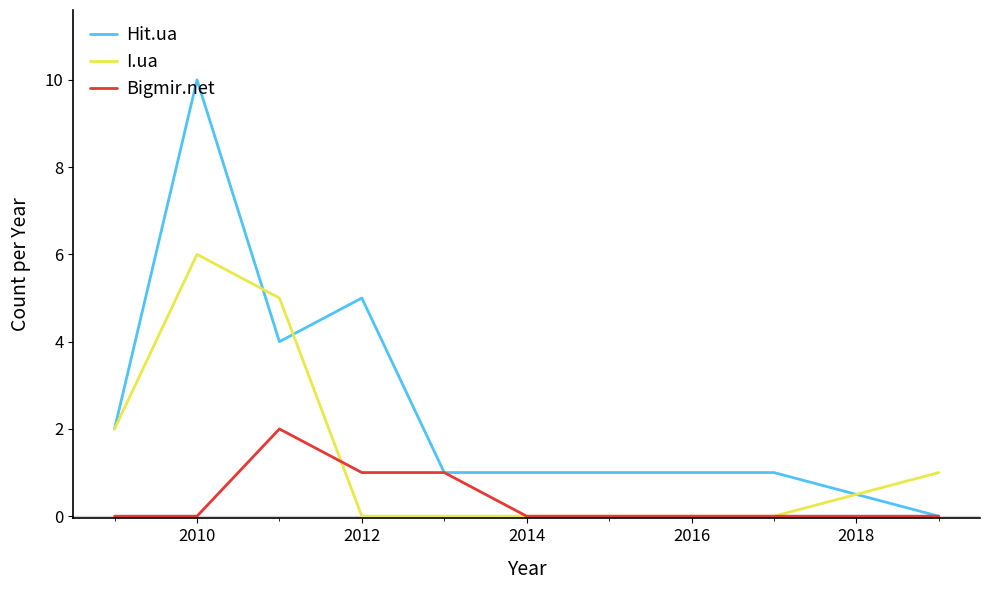

Which series has the largest range (max minus min)?

Hit.ua